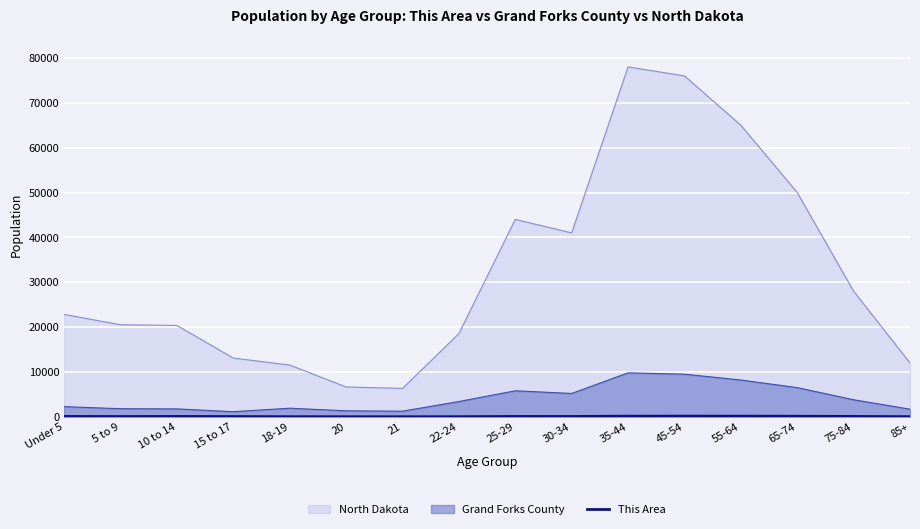

Which label corresponds to the largest value in the chart?

35-44